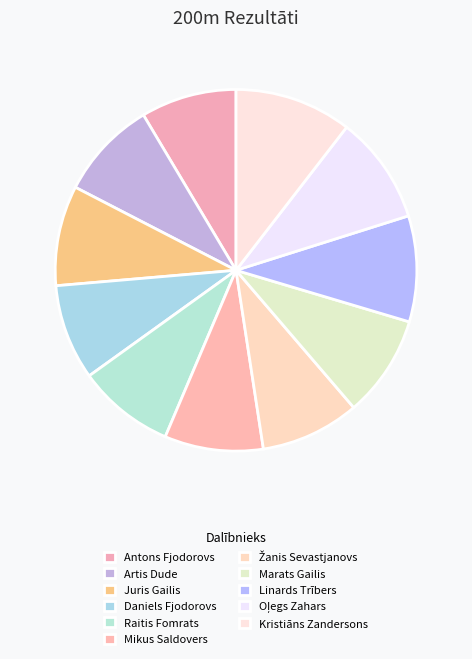

What is the change in value from Artis Dude to Kristiāns Zandersons?

+4.4